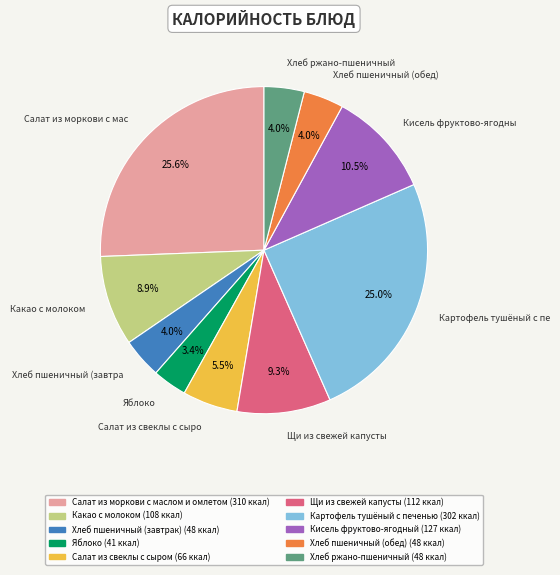

Which has a higher value, Щи из свежей капусты or Салат из свеклы с сыром?

Щи из свежей капусты